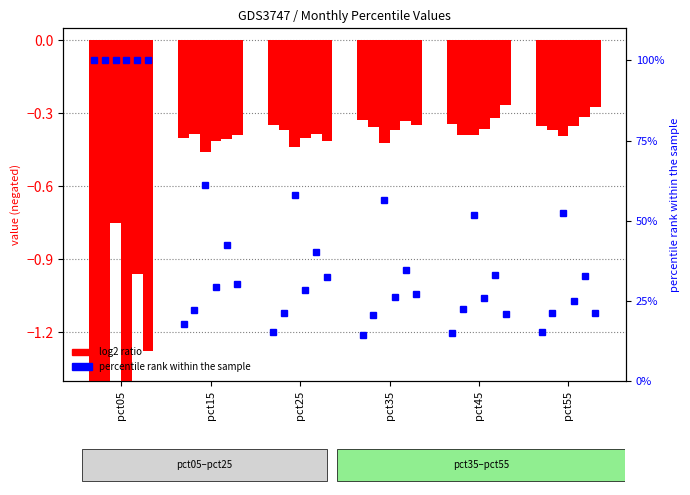

What is the average value?

29.7